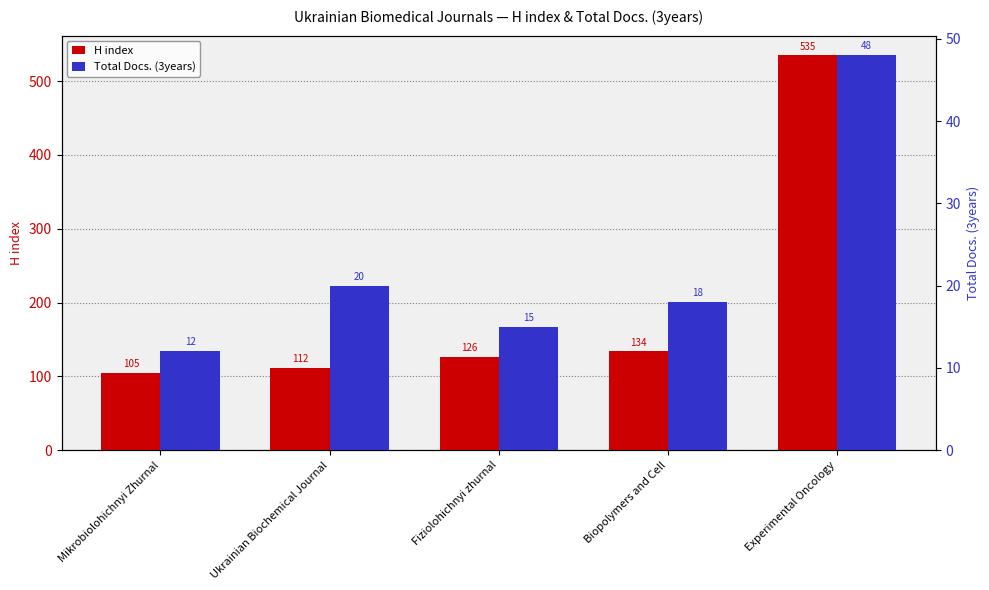

What is the label of the 5th bar from the right?

Mikrobiolohichnyi Zhurnal